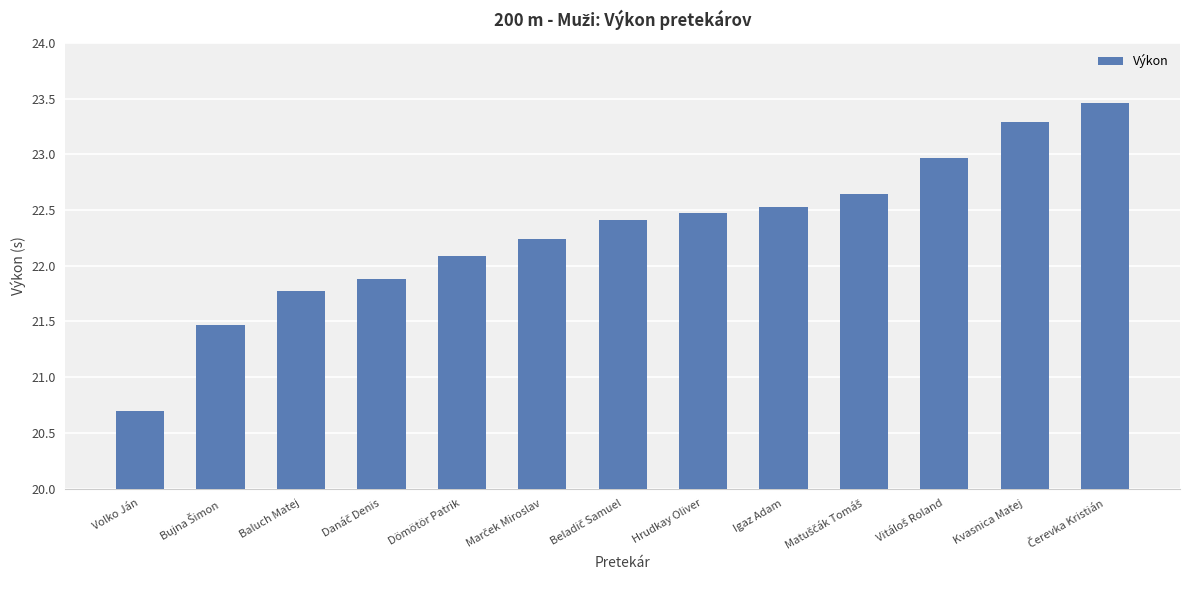

True or false: the data shows 22.5 at Hrudkay Oliver.

True